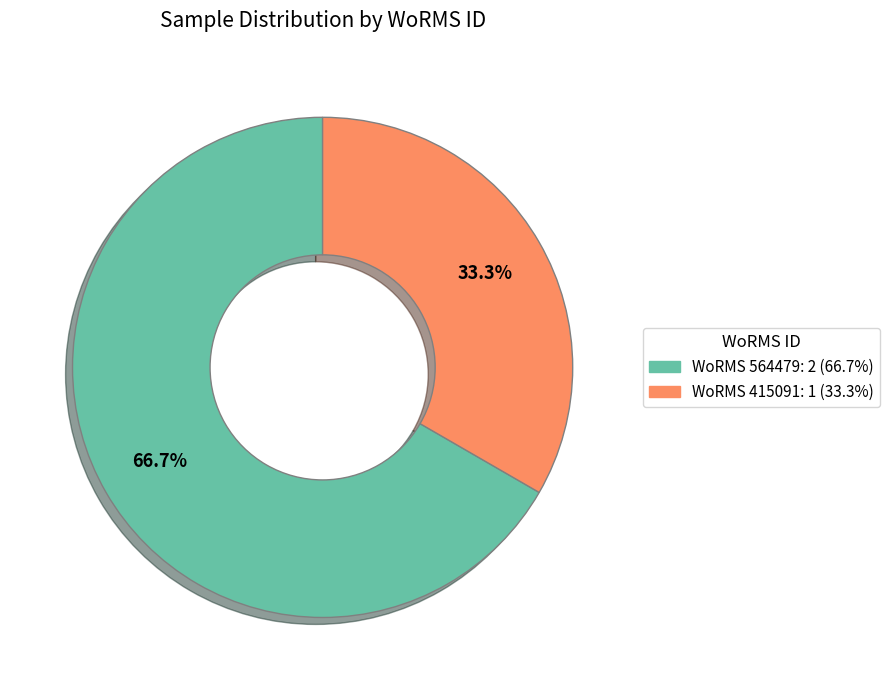

What is the smallest slice in the pie chart?

WoRMS 415091: 1 (33.3%)